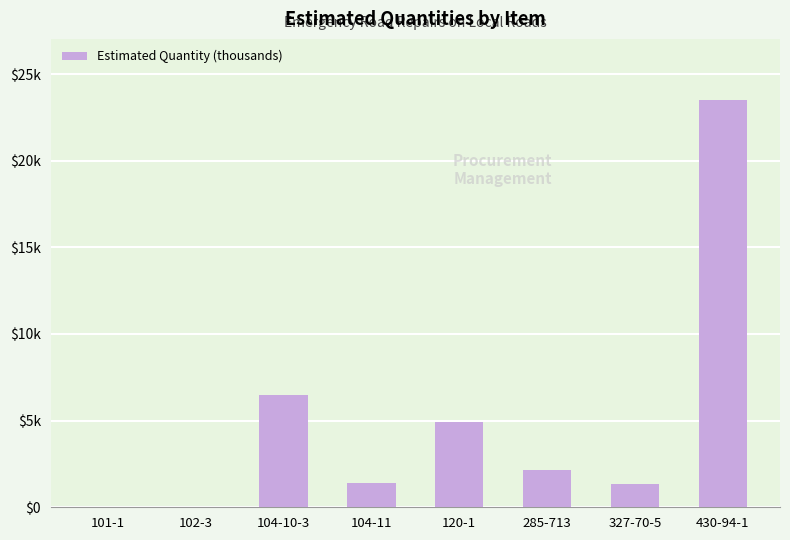

What position from the right is 285-713?

3